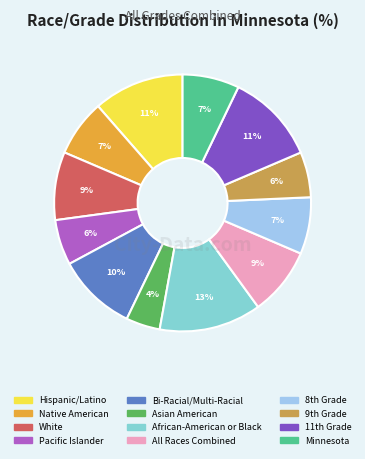

To the nearest percent, what is the average slice percentage?

8%